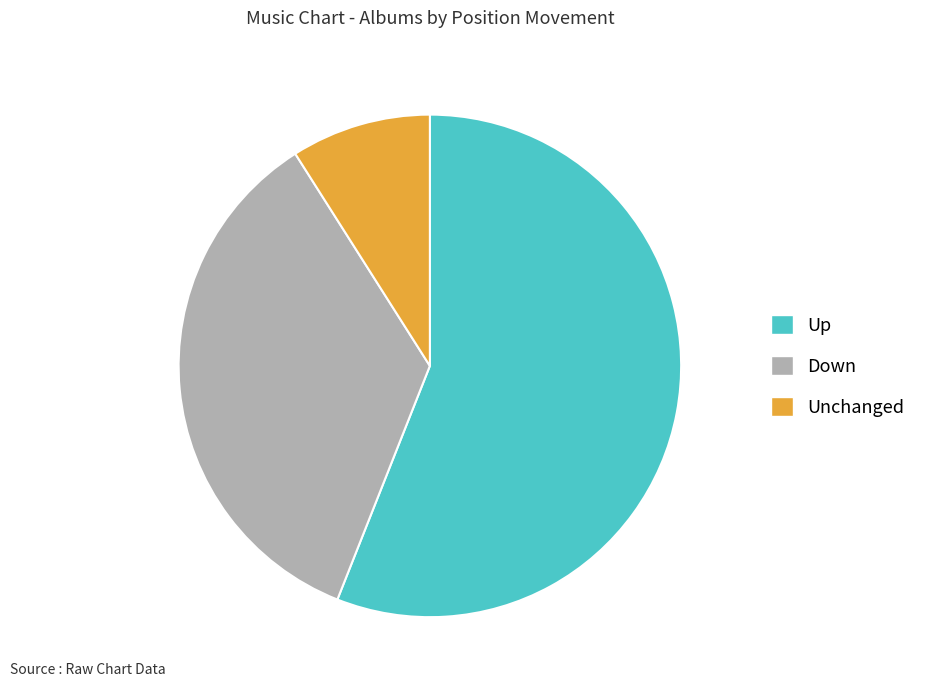

Approximately how many times larger is the value at Up compared to Unchanged?

6.2